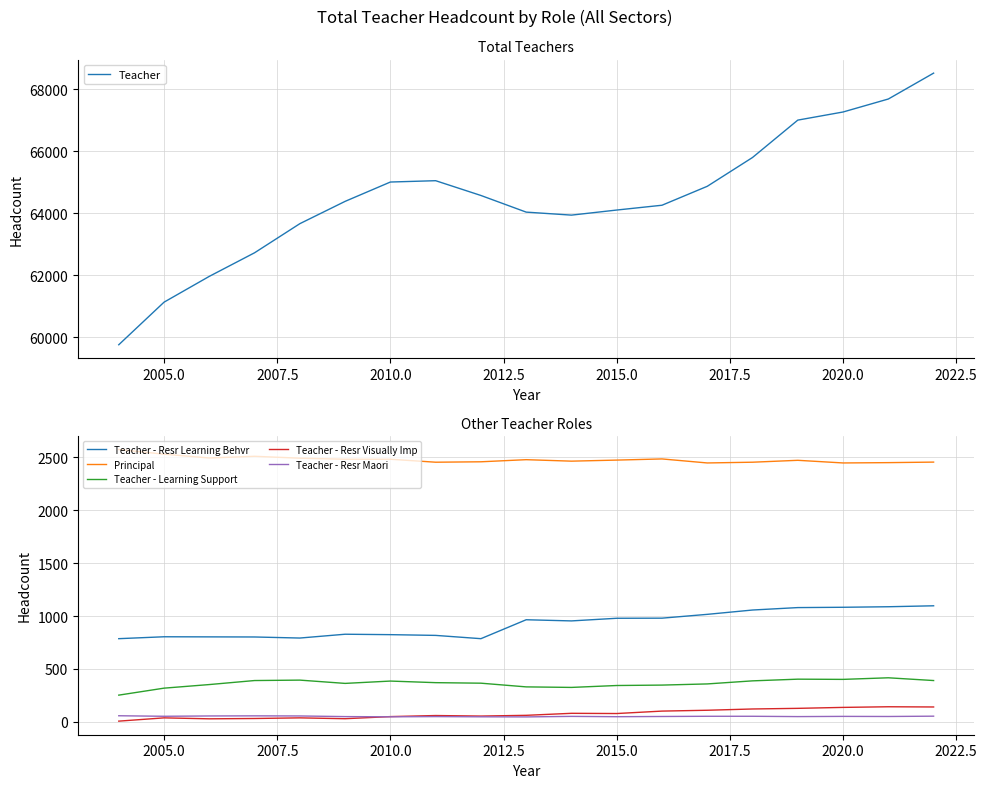

How many lines are shown in the chart?

6